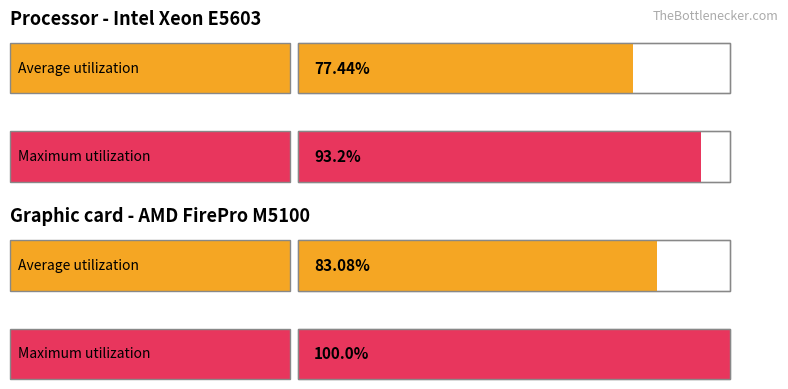

How many bars are there in each group?

2